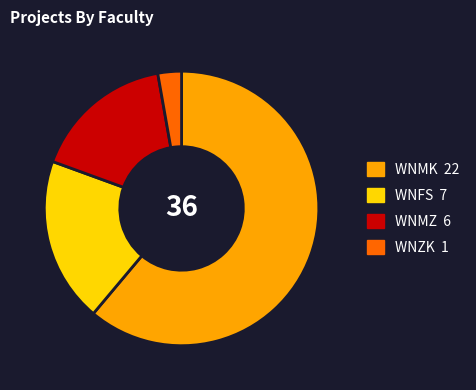

How many segments does this pie chart have?

4